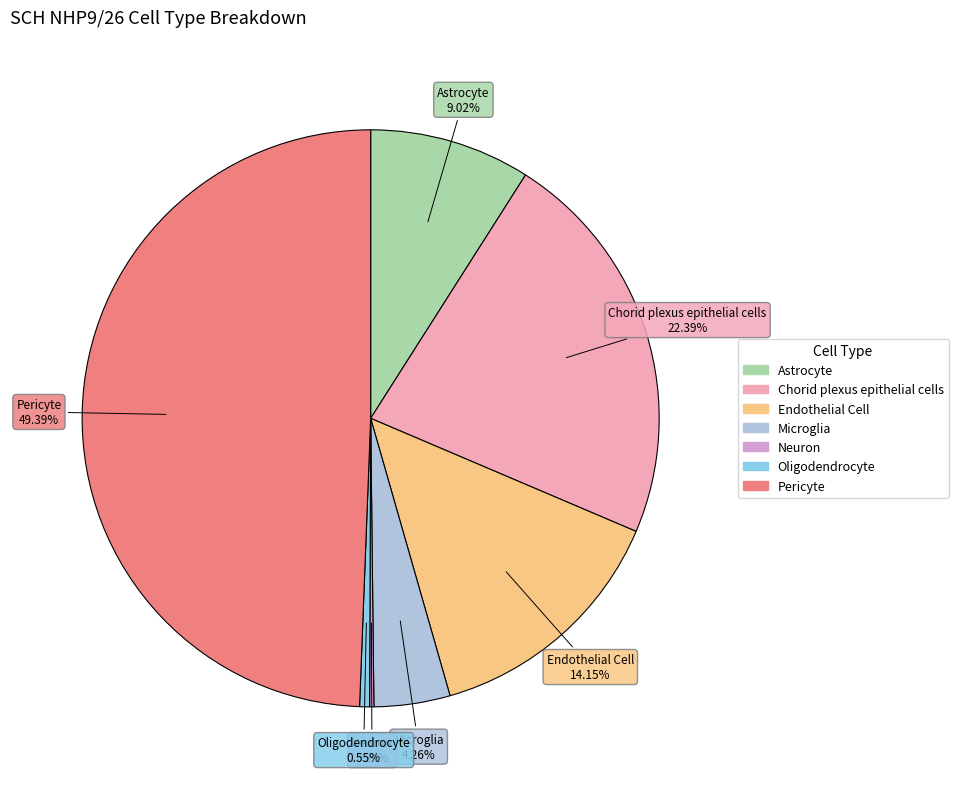

Does Astrocyte account for over 50% of the chart?

No